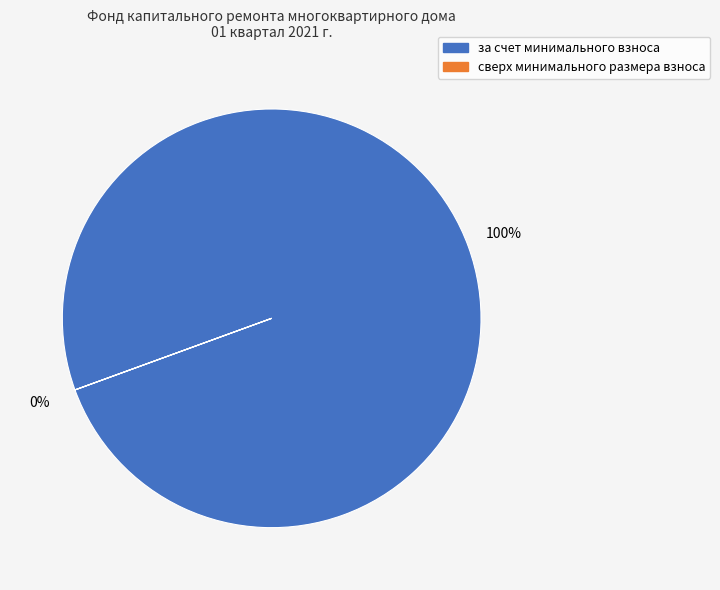

Is сверх минимального размера взноса the majority of the pie?

No